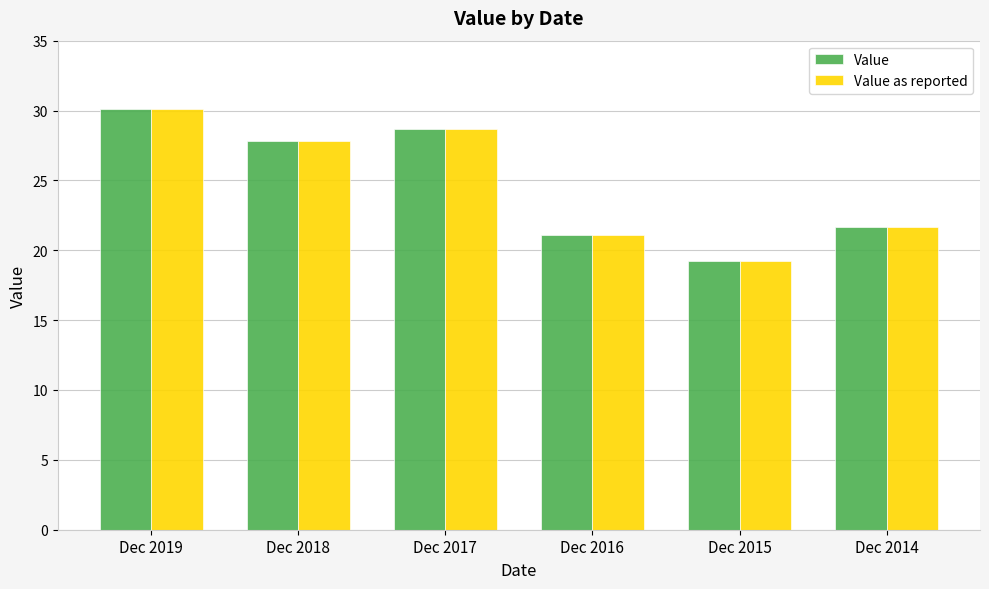

Does the chart contain stacked bars?

No